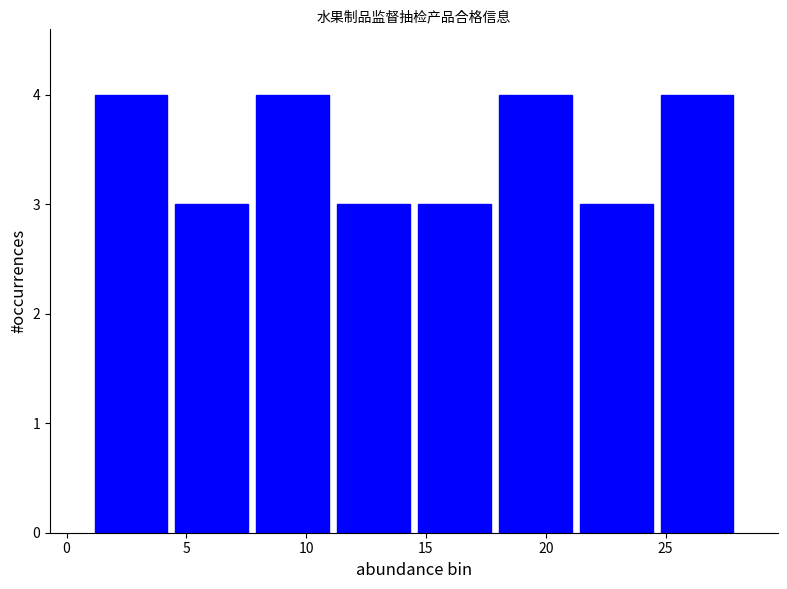

Reading left to right, transcribe this chart: for each bar, give the range it covers on the x-axis and its height. Neither the bar edges nor the heights are printed on the chart, so give them approximately, as read against the axes.

1.0 to 4.5: 4
4.5 to 8.0: 3
8.0 to 11.0: 4
11.0 to 14.5: 3
14.5 to 18.0: 3
18.0 to 21.5: 4
21.5 to 24.5: 3
24.5 to 28.0: 4